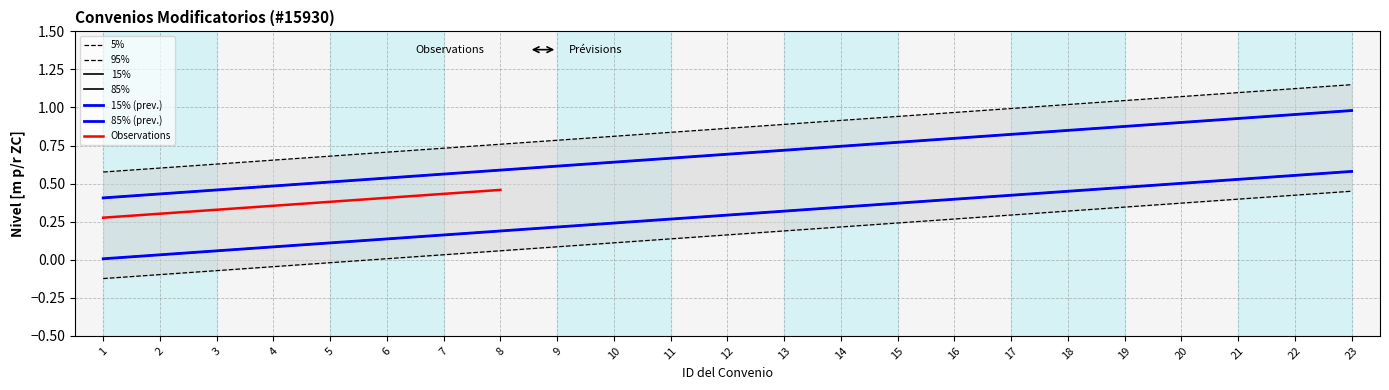

Which label corresponds to the largest value in the chart?

23